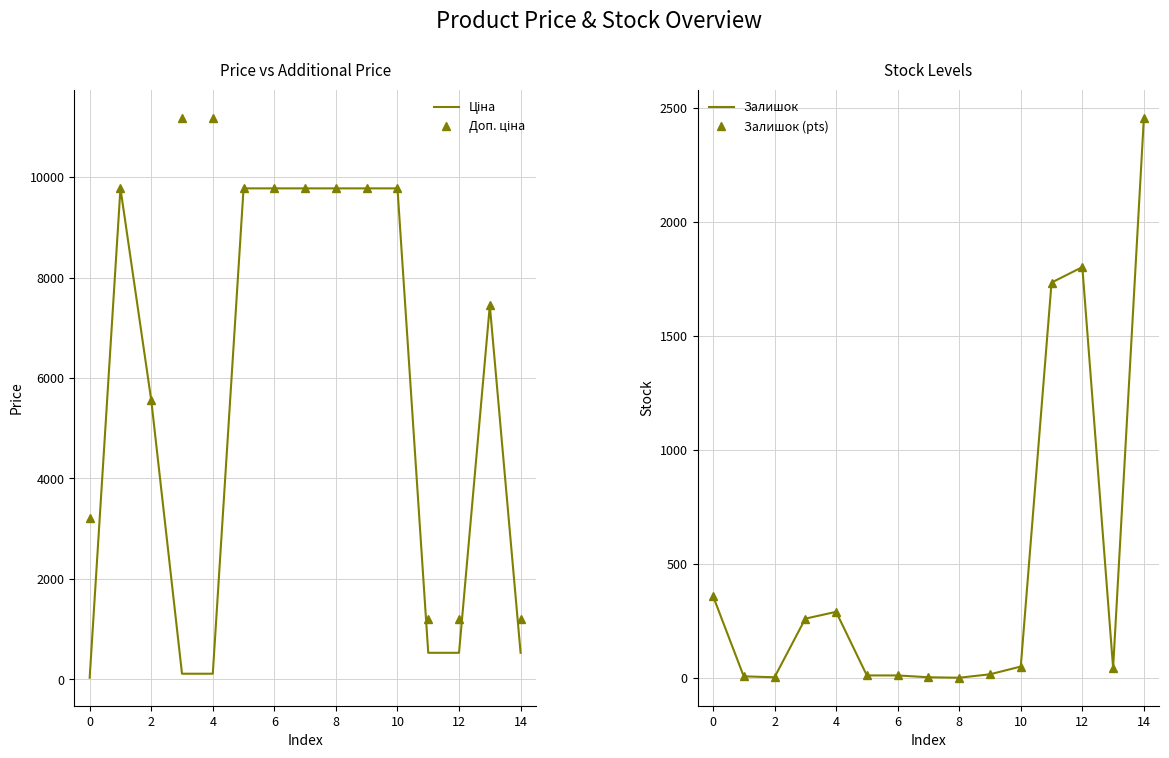

True or false: Залишок and Залишок (pts) cross at least once.

False